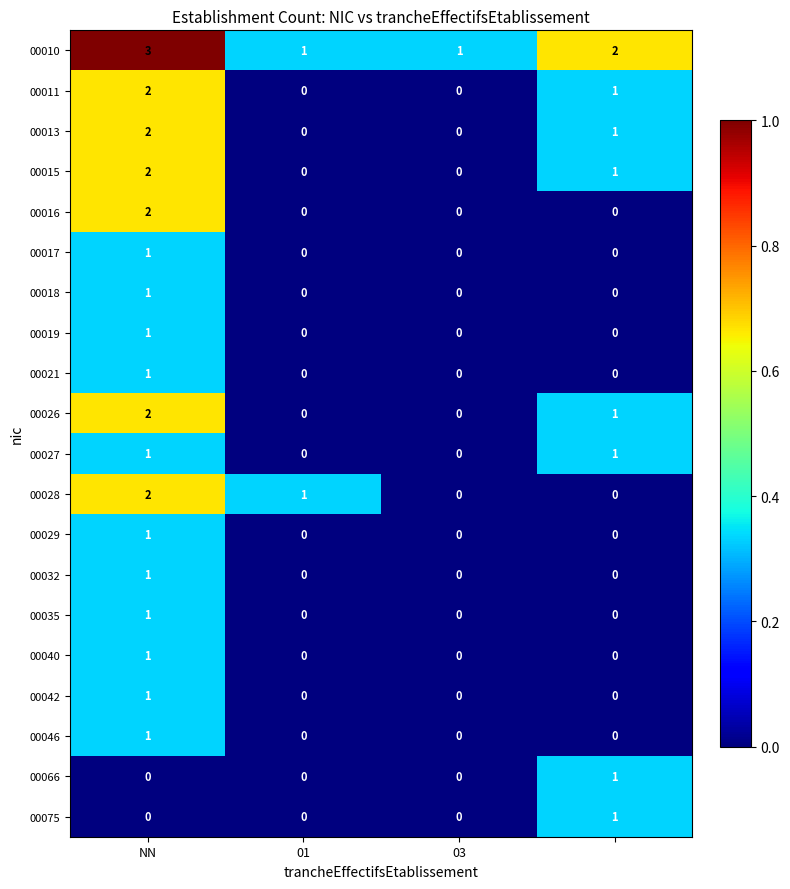

How many 00028 values are between 0 and 2?

4